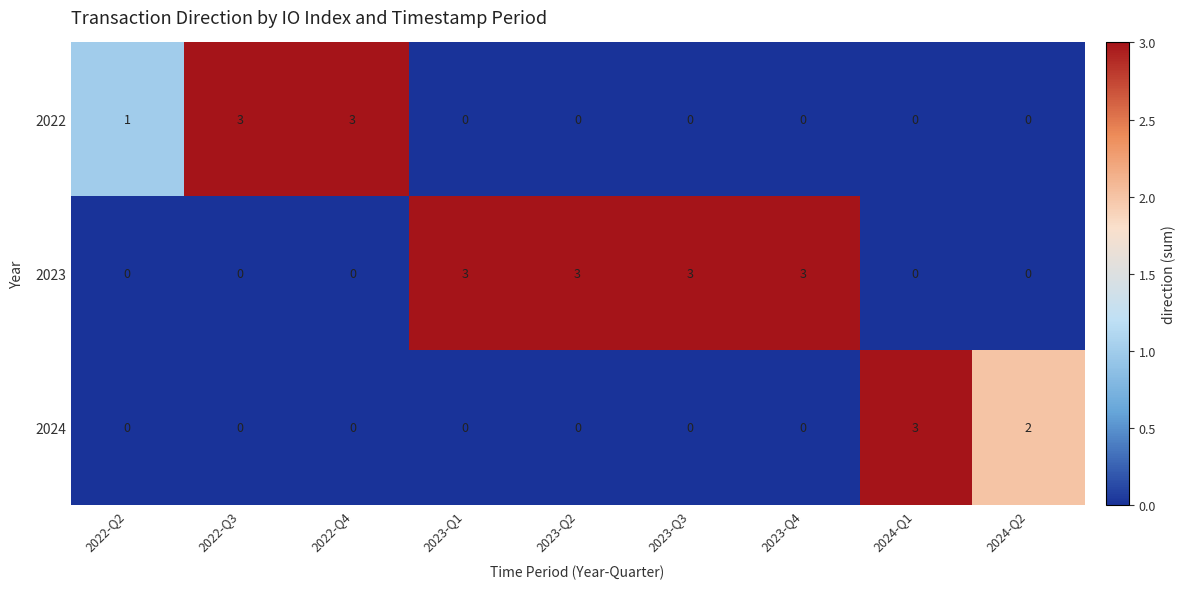

What is the maximum value for 2023?

3